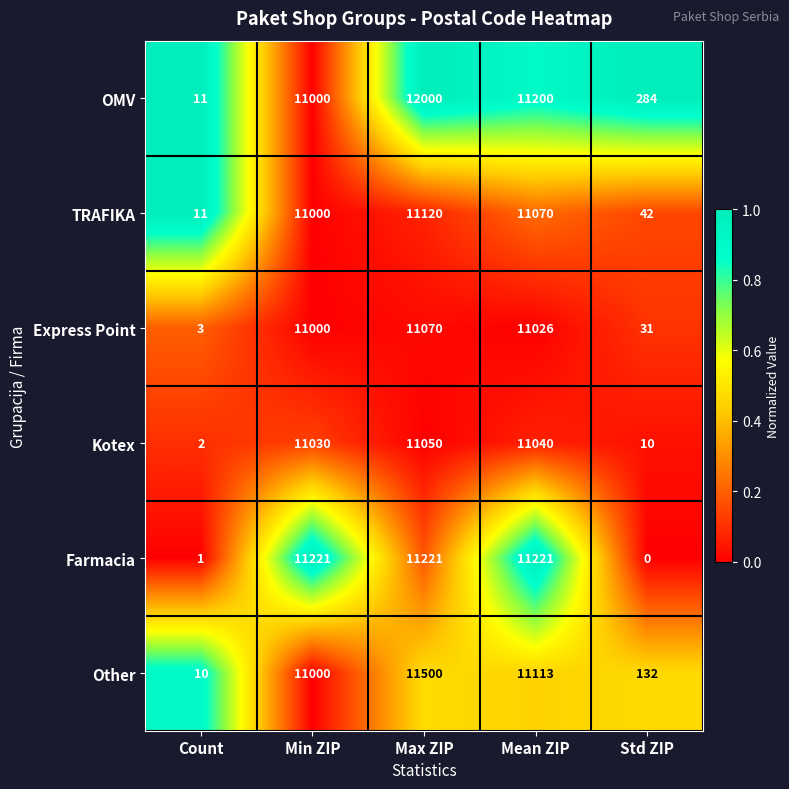

At which category is the sum across all series the highest?

Max ZIP